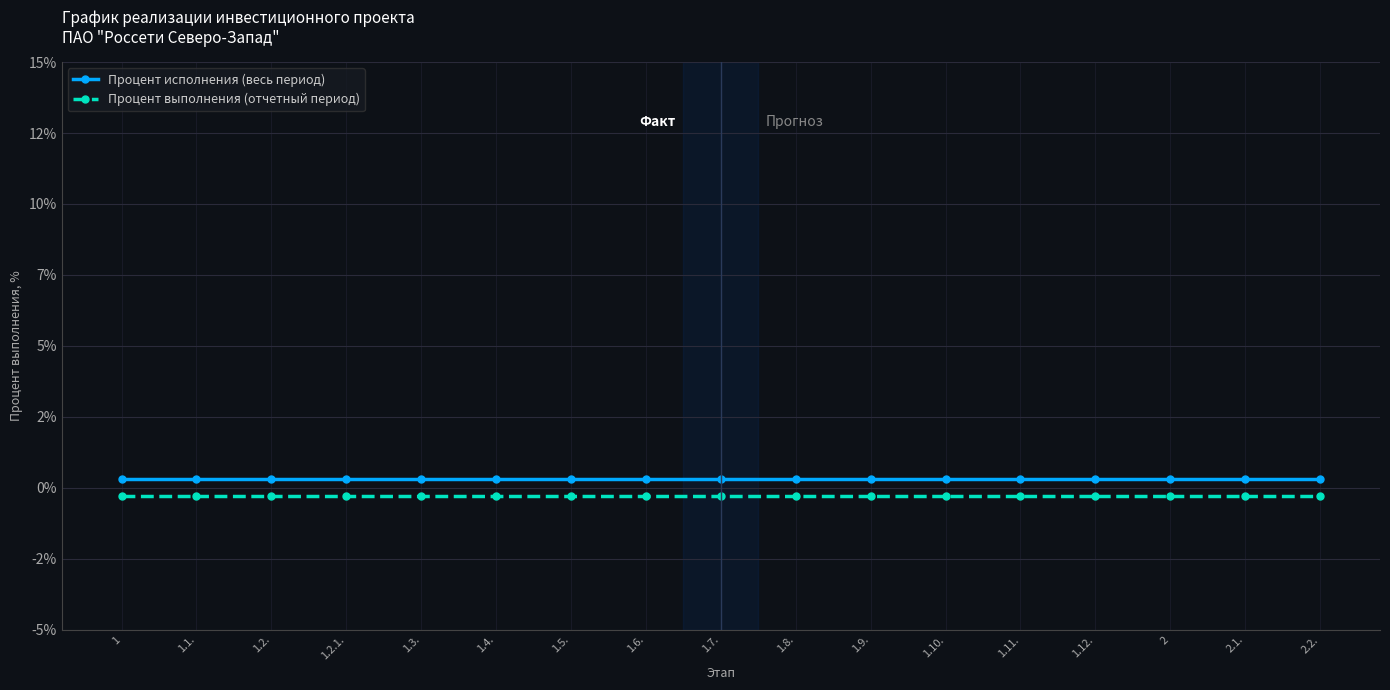

Reading left to right, transcribe all the data shown in this chart.

Процент исполнения (весь период): 0.3	0.3	0.3	0.3	0.3	0.3	0.3	0.3	0.3	0.3	0.3	0.3	0.3	0.3	0.3	0.3	0.3
Процент выполнения (отчетный период): -0.3	-0.3	-0.3	-0.3	-0.3	-0.3	-0.3	-0.3	-0.3	-0.3	-0.3	-0.3	-0.3	-0.3	-0.3	-0.3	-0.3